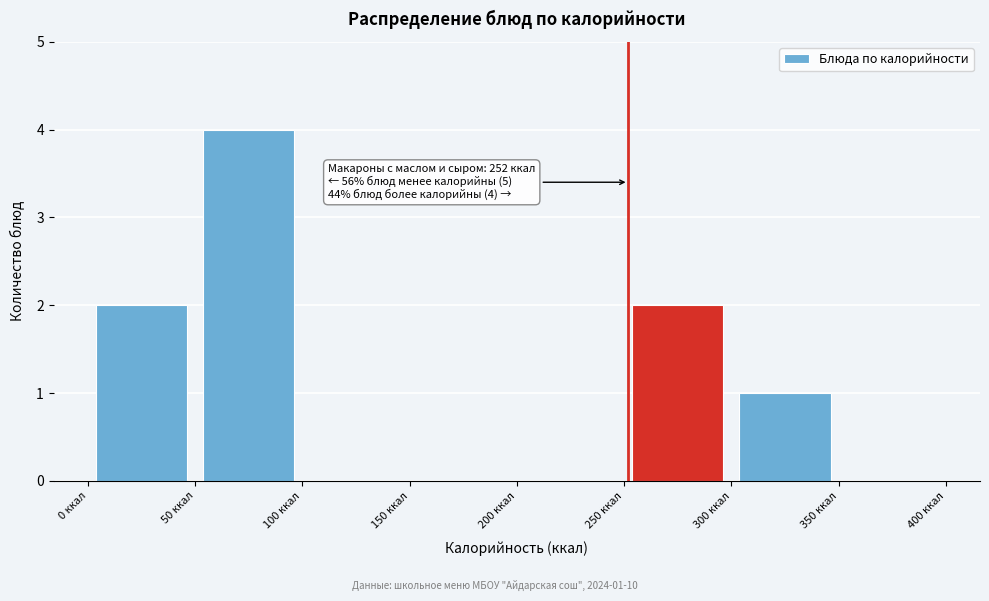

Over which range of the x-axis is the bar tallest?

50 to 100